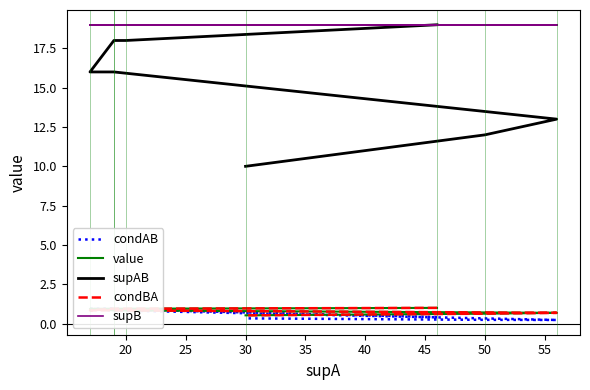

What is the sum of all supAB values?

122.0